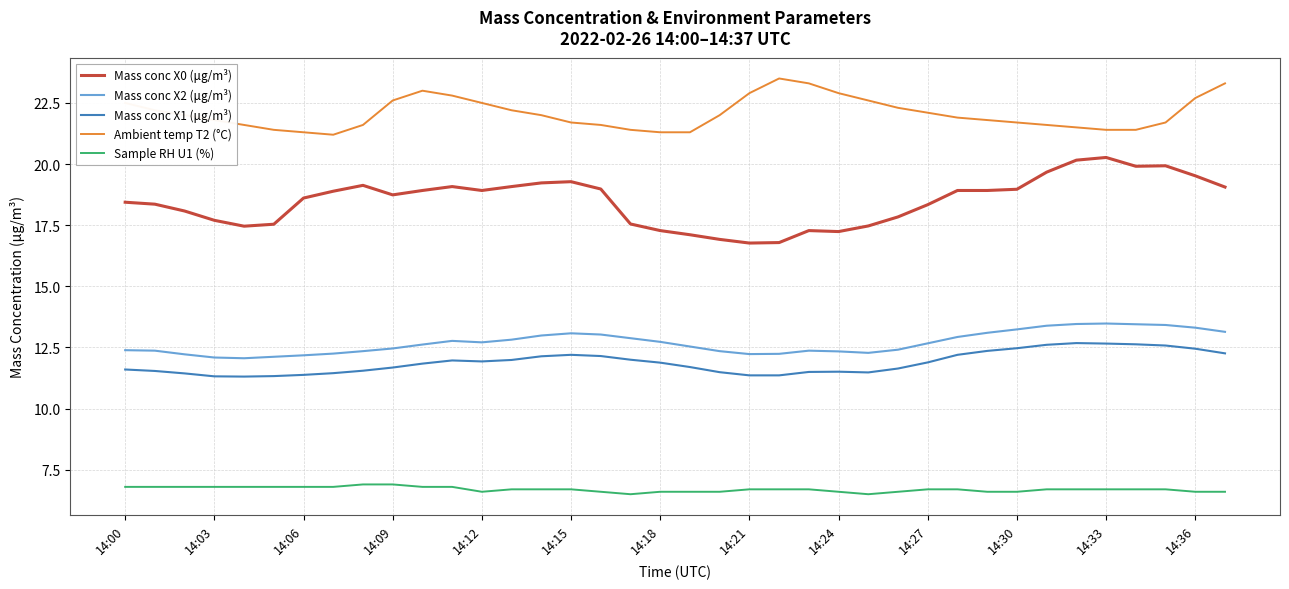

What is the difference between the maximum and minimum values in the Sample RH U1 (%) series?

0.4